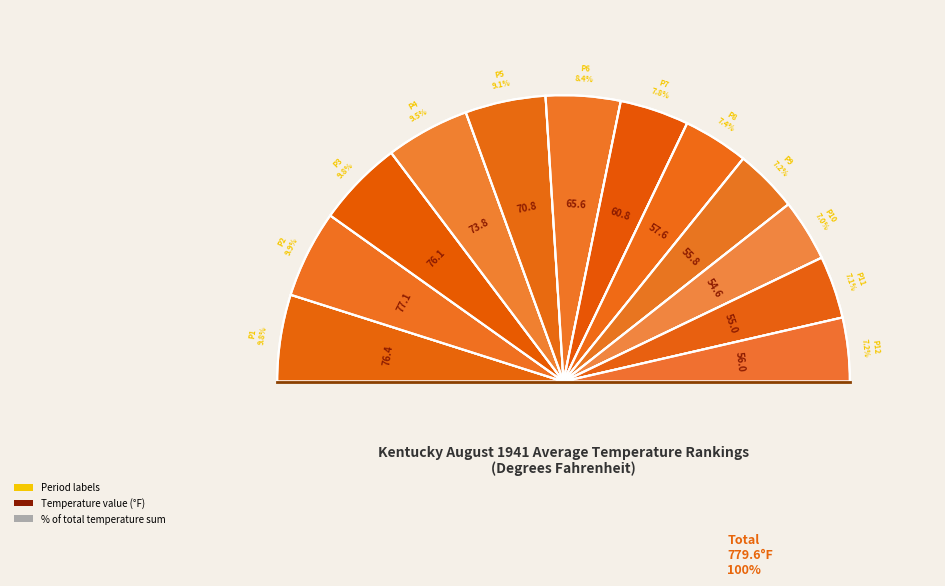

Between Period 10 and Period 12, which is larger?

Period 12